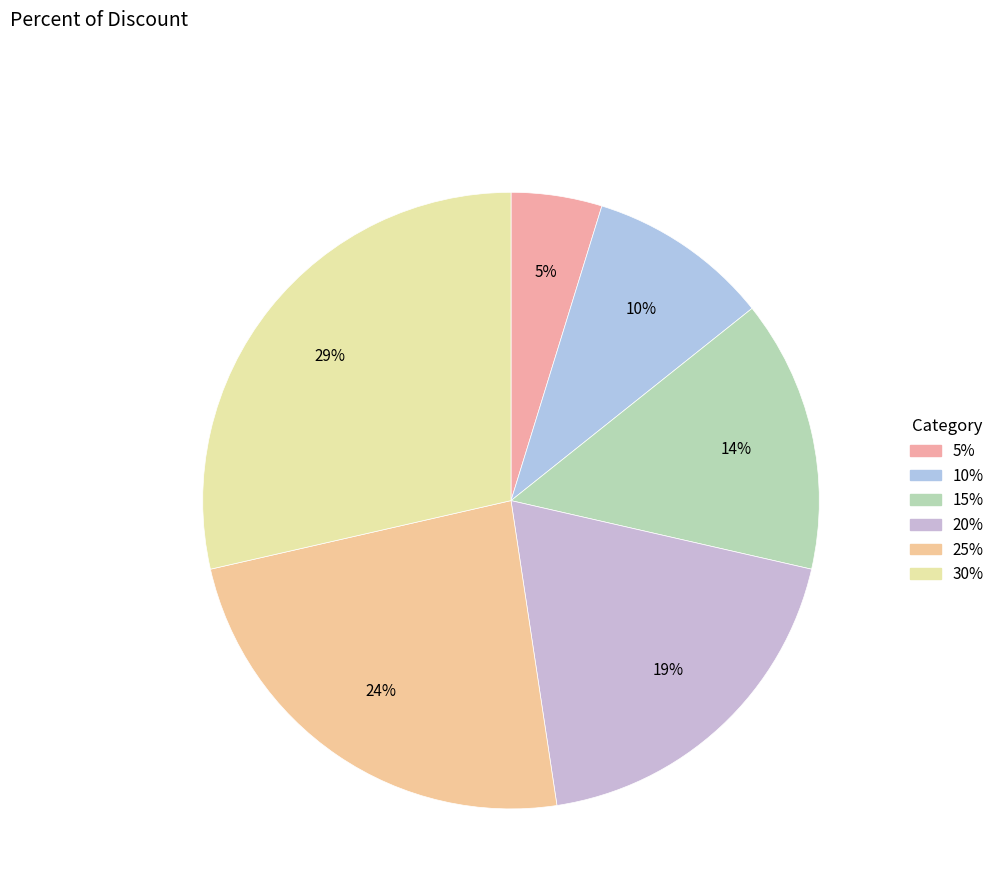

To the nearest percent, what is the difference between the 5% and 10% slice percentages?

5%